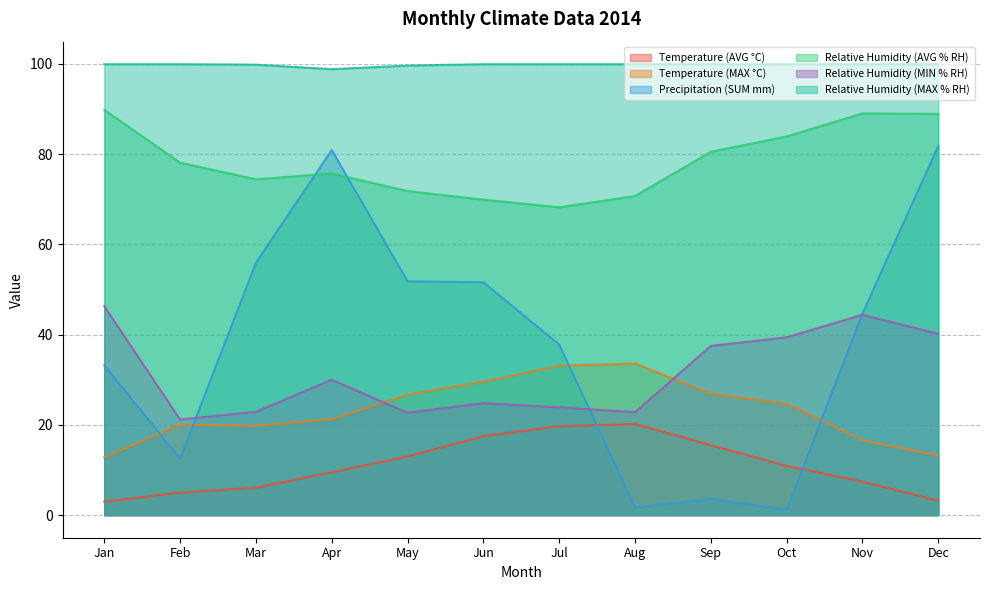

List the labels in order of Relative Humidity (MAX % RH) value, smallest first.

Apr, May, Mar, Jan, Feb, Jun, Jul, Aug, Sep, Oct, Nov, Dec